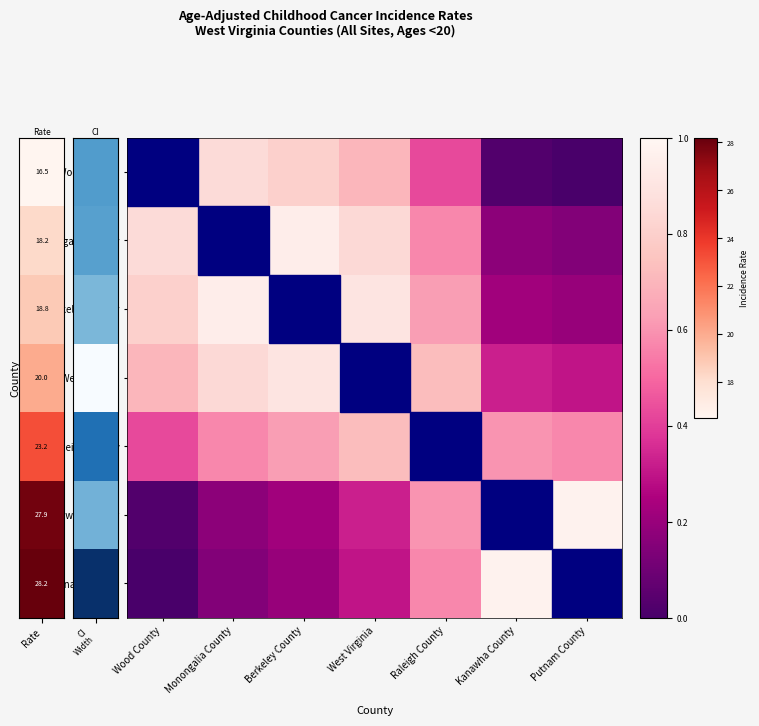

List the series in order of their peak value, highest first.

Wood County, Monongalia County, Berkeley County, West Virginia, Raleigh County, Kanawha County, Putnam County